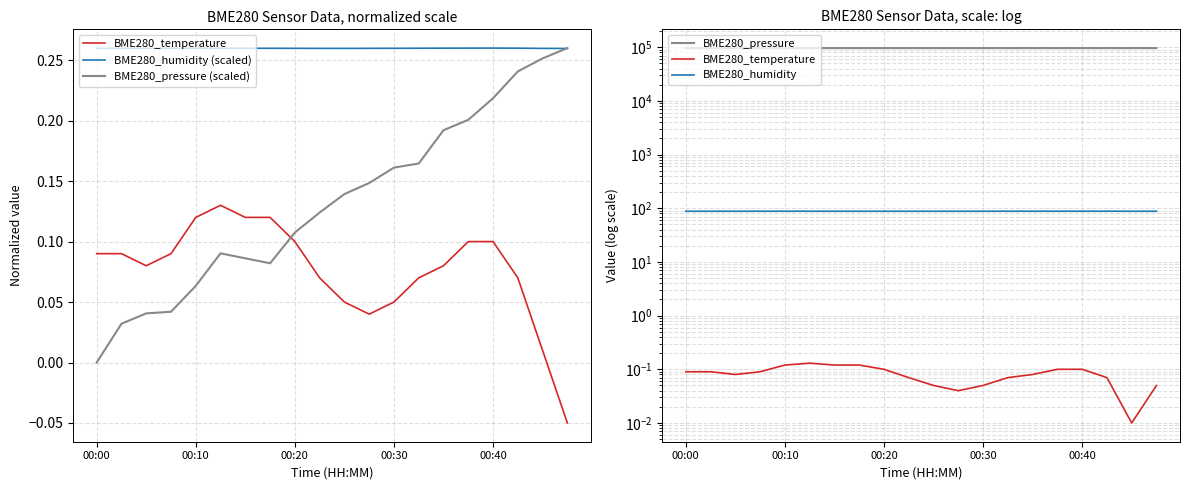

At which label does BME280_pressure first exceed 96273?

10